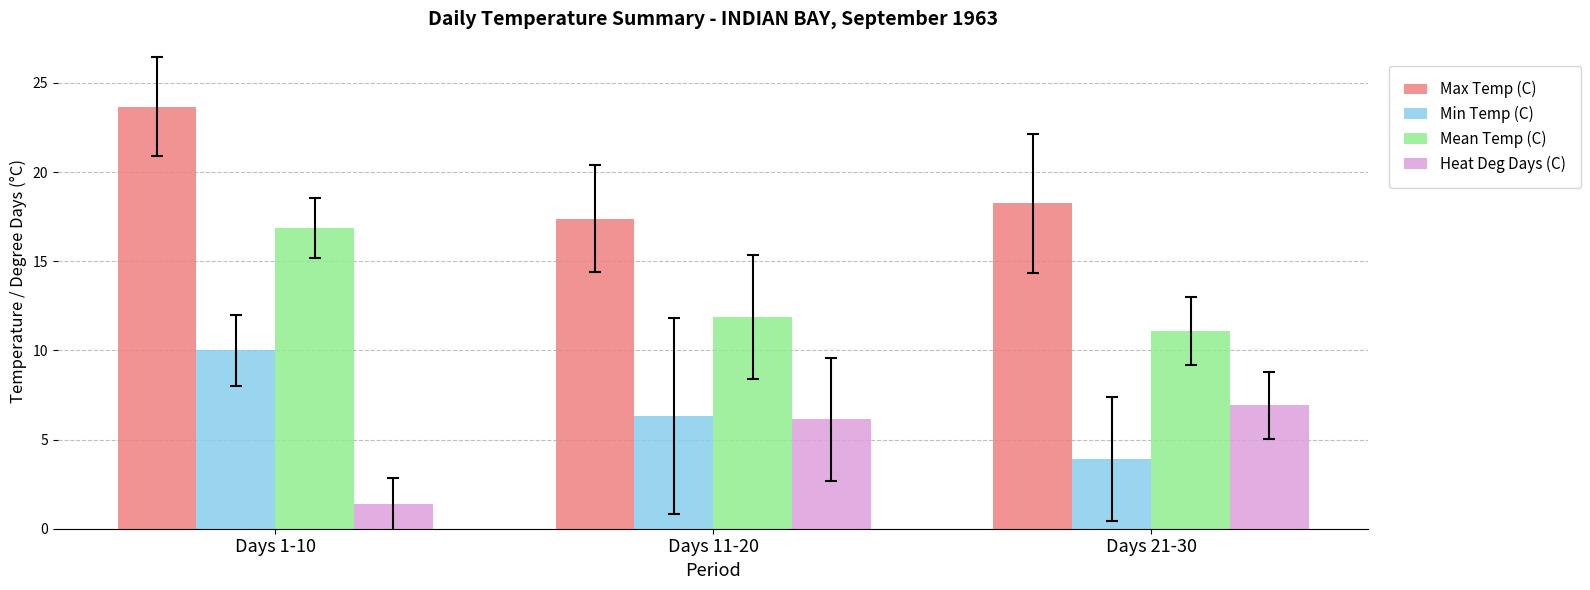

How many Min Temp (C) values are between 3 and 10?

3